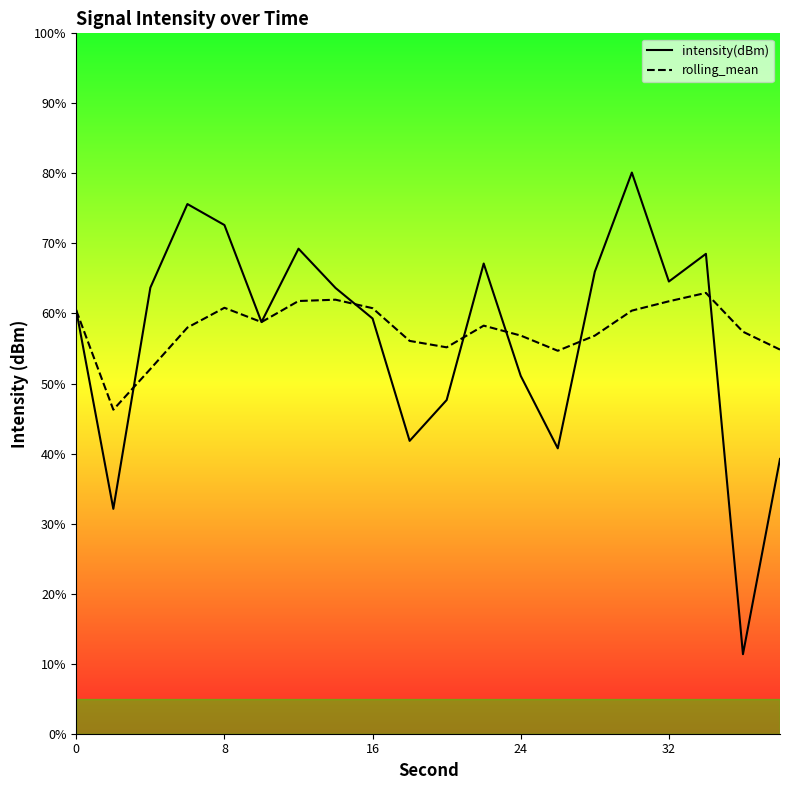

What is the difference between the rolling_mean values at 7 and 16?

0.2